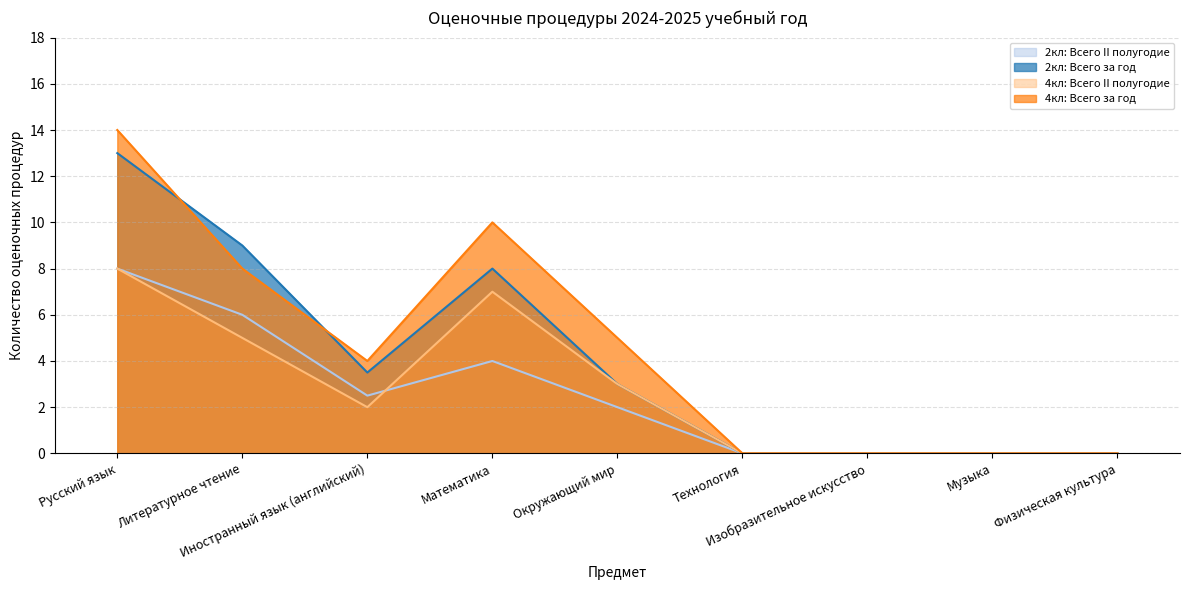

How many intersections are there between 2кл: Всего II полугодие and 4кл: Всего II полугодие?

1